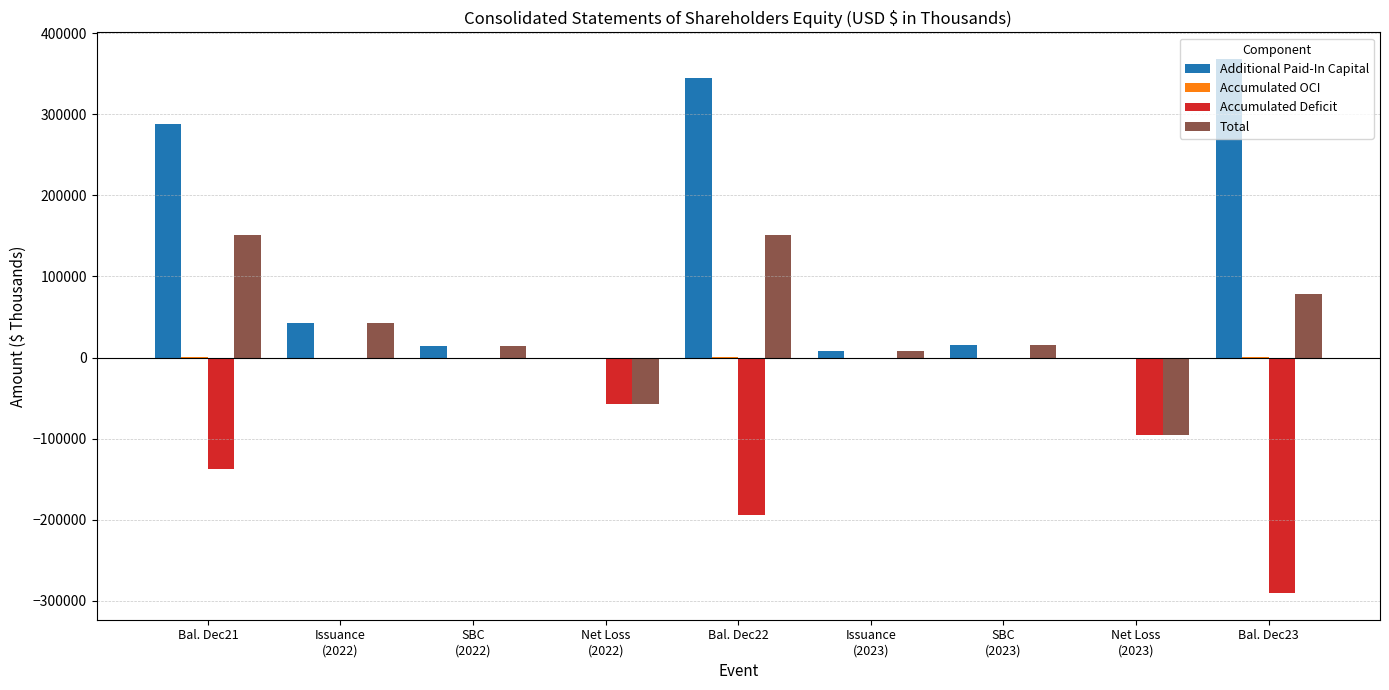

True or false: Accumulated Deficit has a value of 0 at SBC
(2022).

True